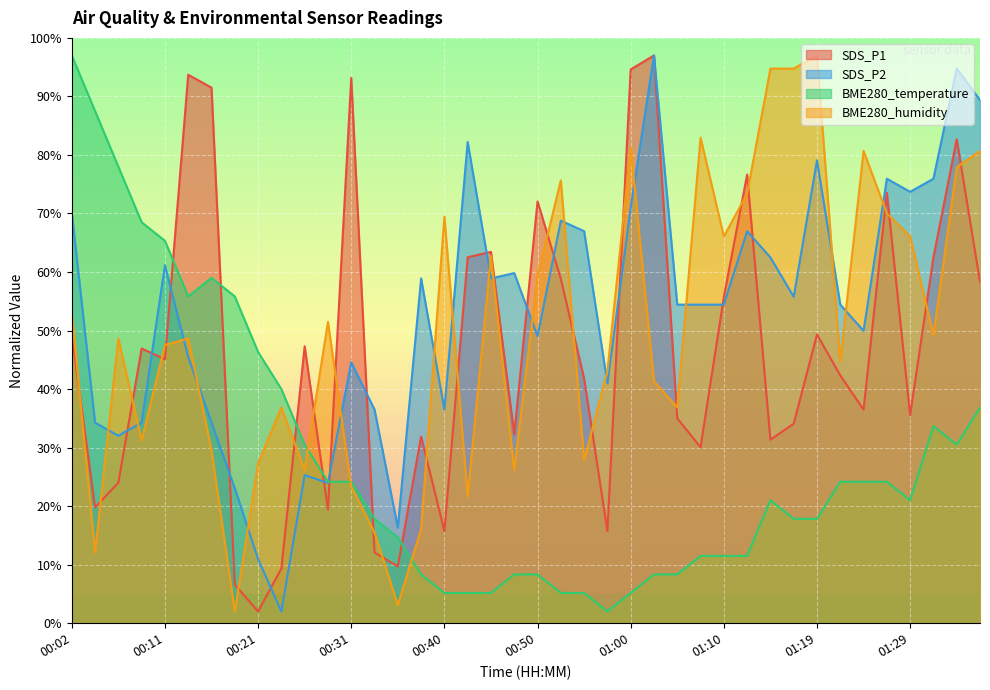

The SDS_P1 series shows 7.6 at 01:05. True or false?

False